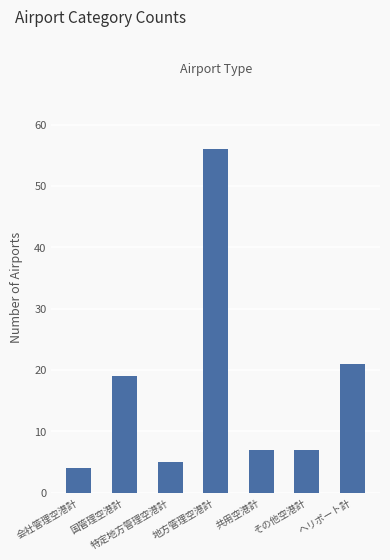

What is the label of the 5th bar from the right?

特定地方管理空港計